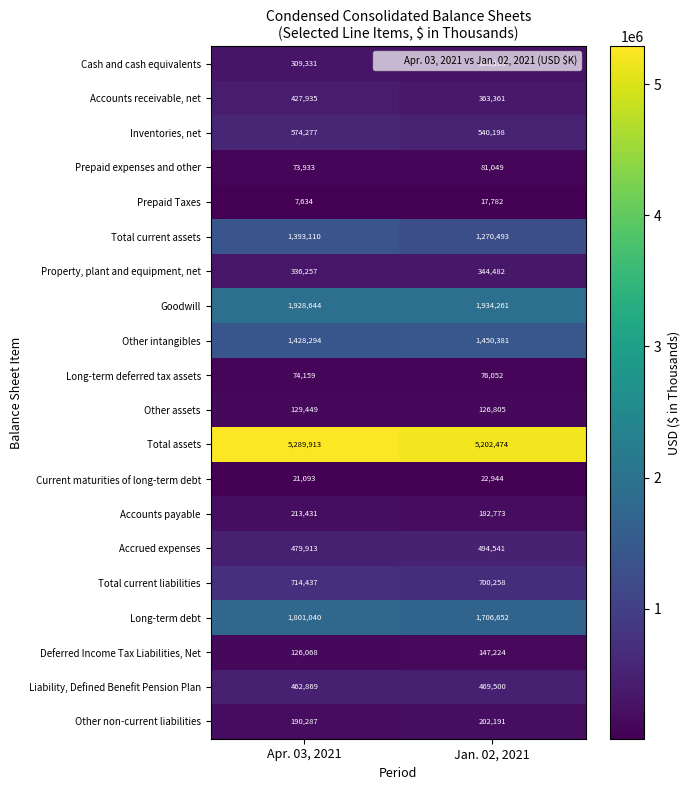

What is the maximum value shown in the chart?

5289913